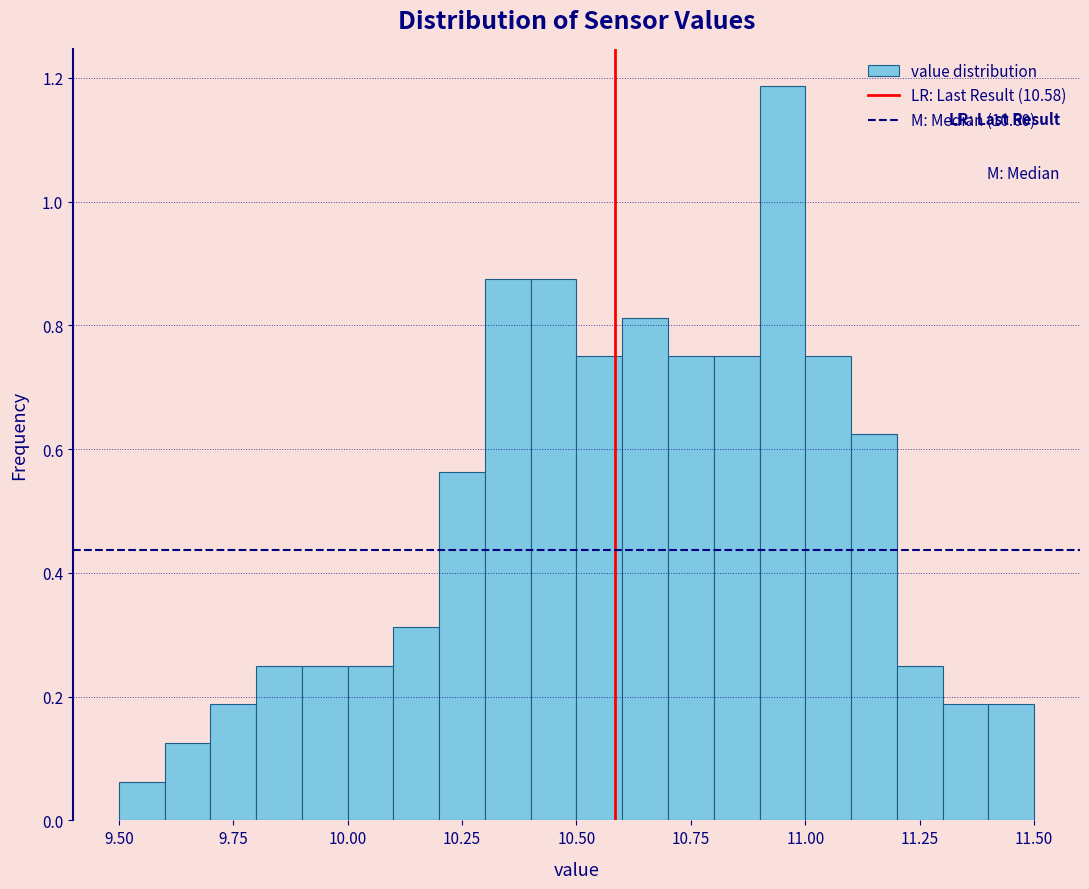

Read against the x-axis, roughly where is the centre of the tallest bar?

10.95